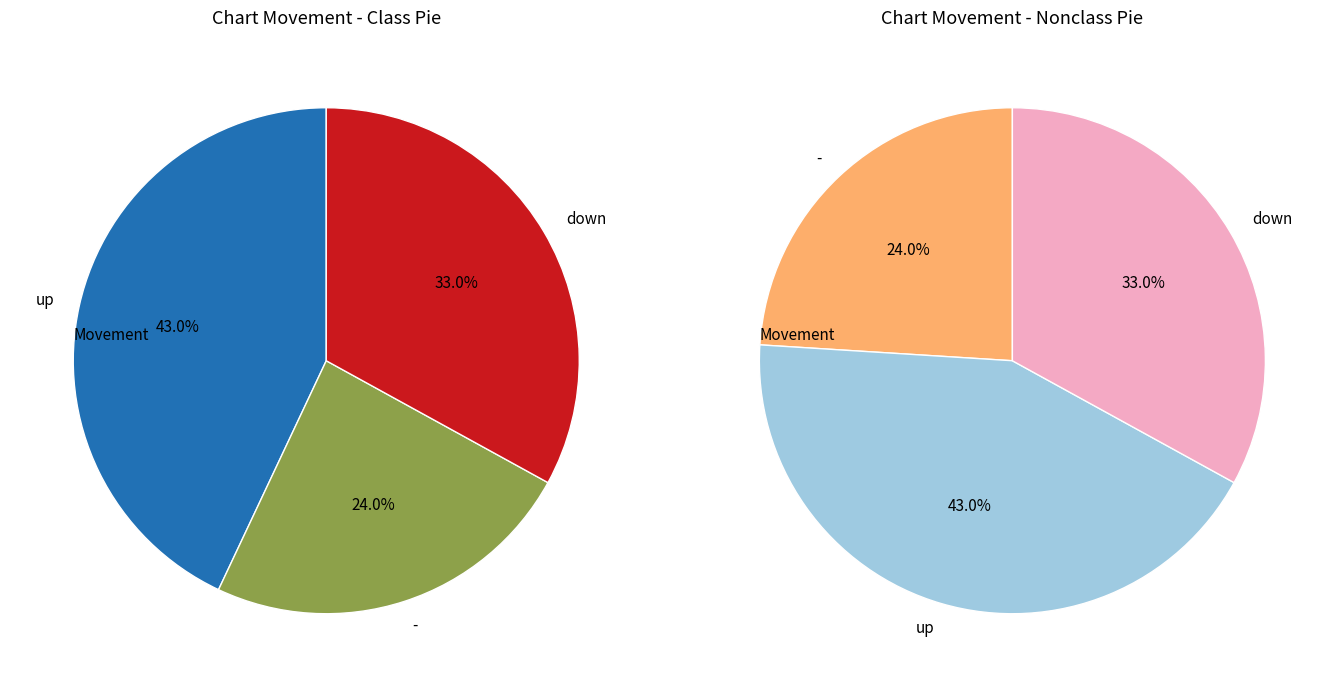

Count the number of slices in the pie.

3